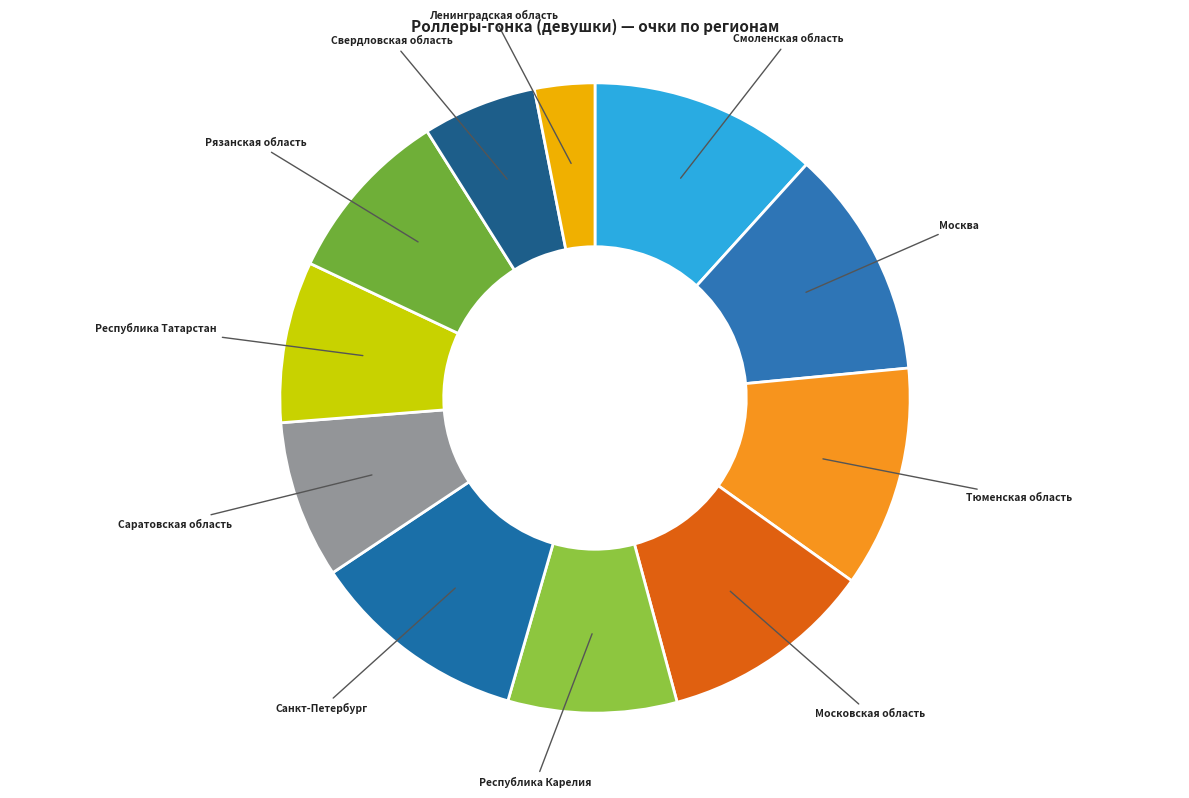

Count the number of slices in the pie.

11